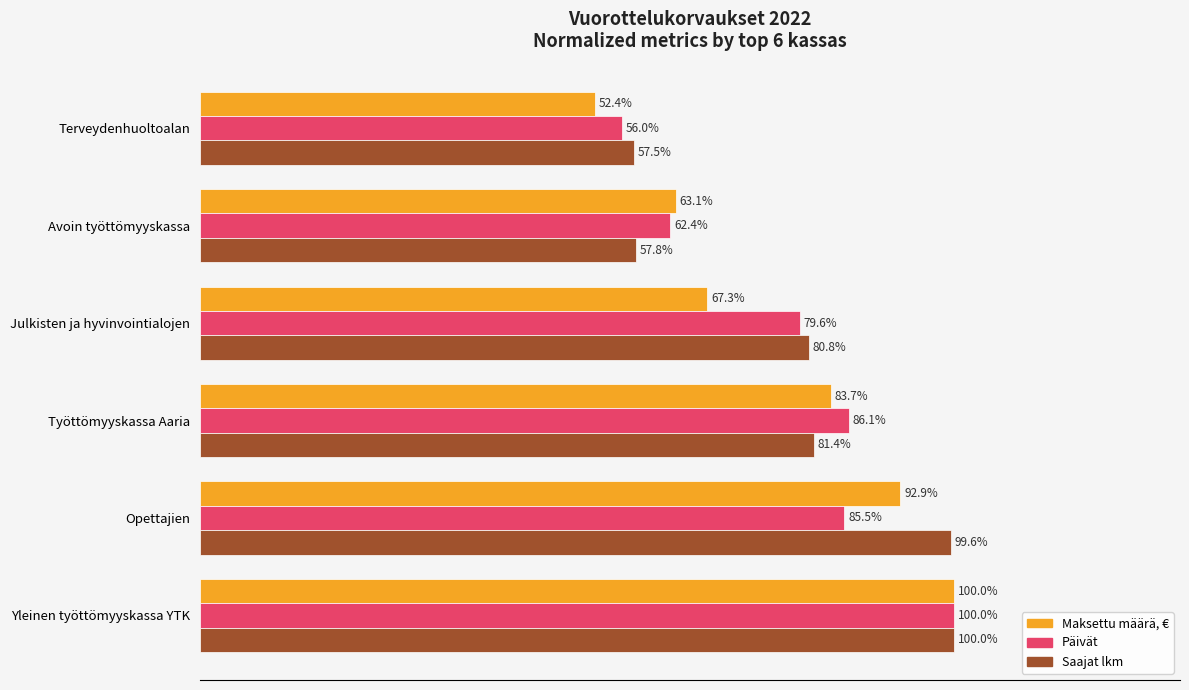

Between Yleinen työttömyyskassa YTK and Avoin työttömyyskassa, which series saw the biggest shift?

Saajat lkm